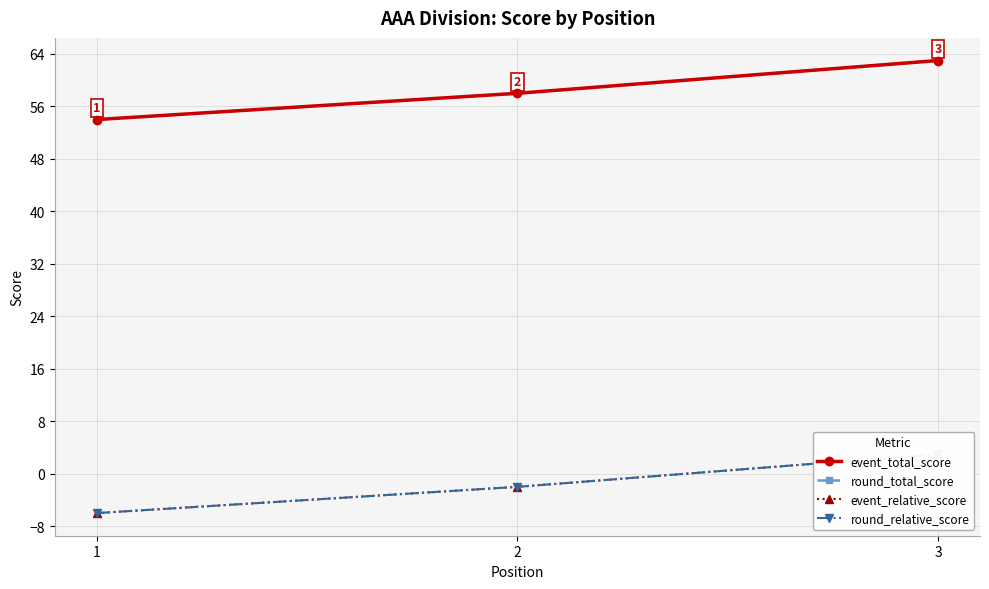

How many data points in event_total_score are less than 58?

1